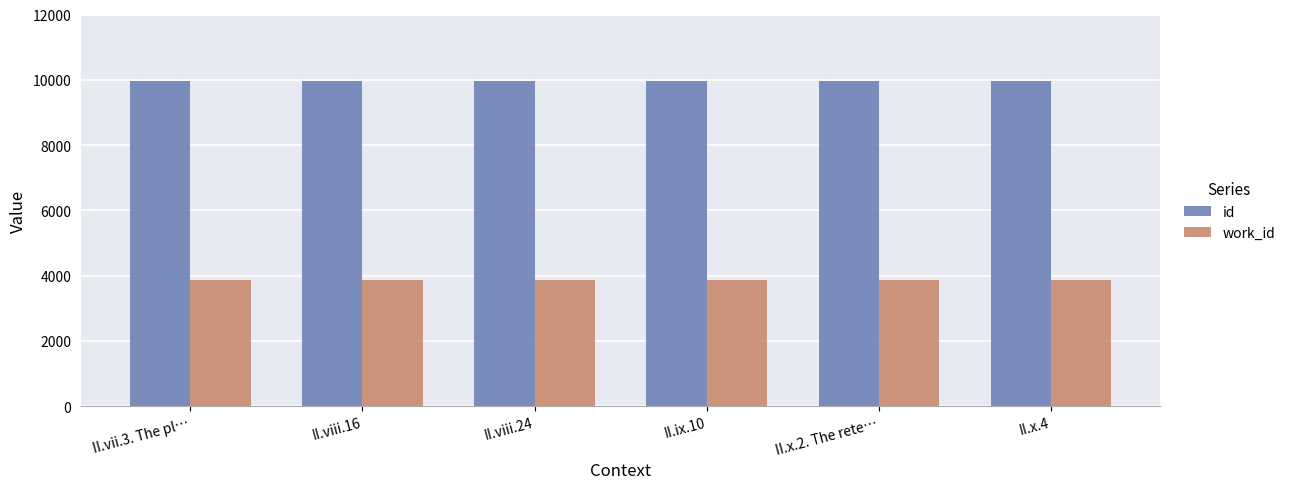

What is the value of the id bar at the 6th from the left?

9961